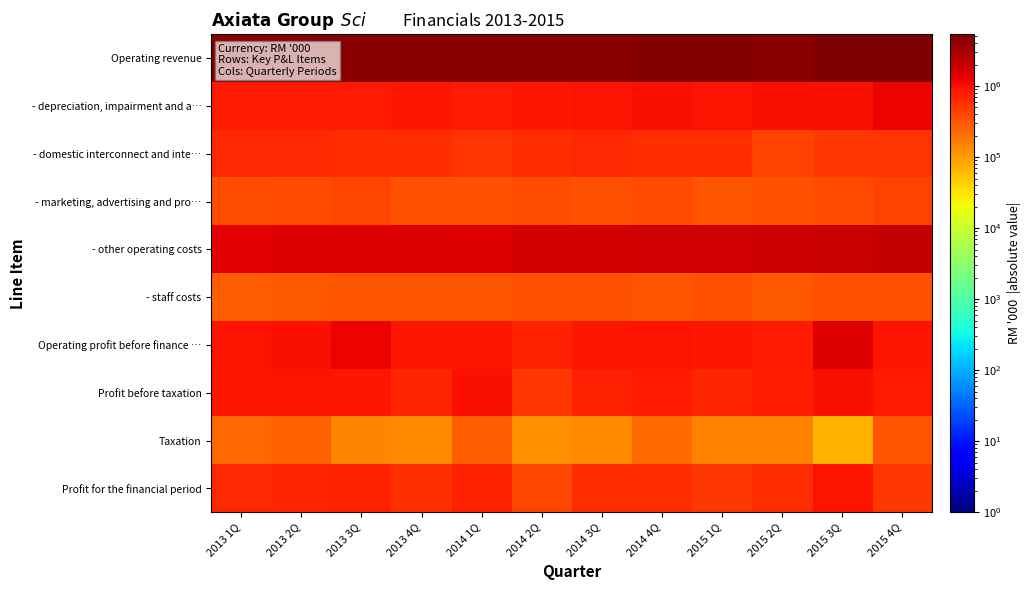

Reading left to right, list all the values displayed in this chart.

Operating revenue: 2013 1Q=4481877	2013 2Q=4629385	2013 3Q=4747318	2013 4Q=4512261	2014 1Q=4515022	2014 2Q=4730433	2014 3Q=4652900	2014 4Q=4813422	2015 1Q=4750720	2015 2Q=4707196	2015 3Q=5065108	2015 4Q=5360437
- depreciation, impairment and a…: 2013 1Q=851699	2013 2Q=854383	2013 3Q=853216	2013 4Q=876032	2014 1Q=838057	2014 2Q=878909	2014 3Q=944215	2014 4Q=996410	2015 1Q=983750	2015 2Q=1000068	2015 3Q=1032224	2015 4Q=1182503
- domestic interconnect and inte…: 2013 1Q=682866	2013 2Q=651141	2013 3Q=633649	2013 4Q=612541	2014 1Q=567124	2014 2Q=623908	2014 3Q=656832	2014 4Q=622932	2015 1Q=635784	2015 2Q=444915	2015 3Q=536071	2015 4Q=541644
- marketing, advertising and pro…: 2013 1Q=354817	2013 2Q=380409	2013 3Q=397937	2013 4Q=343497	2014 1Q=350842	2014 2Q=373269	2014 3Q=344250	2014 4Q=380412	2015 1Q=322624	2015 2Q=343519	2015 3Q=375180	2015 4Q=430469
- other operating costs: 2013 1Q=1376121	2013 2Q=1423733	2013 3Q=1486427	2013 4Q=1529637	2014 1Q=1485008	2014 2Q=1653168	2014 3Q=1619029	2014 4Q=1713713	2015 1Q=1719841	2015 2Q=1893465	2015 3Q=1949369	2015 4Q=2087145
- staff costs: 2013 1Q=288363	2013 2Q=309953	2013 3Q=311901	2013 4Q=316726	2014 1Q=323263	2014 2Q=337688	2014 3Q=332804	2014 4Q=328963	2015 1Q=331282	2015 2Q=310169	2015 3Q=340853	2015 4Q=337079
Operating profit before finance …: 2013 1Q=945122	2013 2Q=1028894	2013 3Q=1201170	2013 4Q=920318	2014 1Q=879634	2014 2Q=738196	2014 3Q=888678	2014 4Q=969062	2015 1Q=872697	2015 2Q=842012	2015 3Q=1455633	2015 4Q=932296
Profit before taxation: 2013 1Q=915703	2013 2Q=972711	2013 3Q=918059	2013 4Q=726566	2014 1Q=1014969	2014 2Q=525880	2014 3Q=747186	2014 4Q=840449	2015 1Q=689961	2015 2Q=784181	2015 3Q=1027312	2015 4Q=829688
Taxation: 2013 1Q=240497	2013 2Q=265448	2013 3Q=148278	2013 4Q=140239	2014 1Q=285003	2014 2Q=122005	2014 3Q=139812	2014 4Q=226730	2015 1Q=153840	2015 2Q=154557	2015 3Q=72229	2015 4Q=314449
Profit for the financial period: 2013 1Q=675206	2013 2Q=707263	2013 3Q=769781	2013 4Q=586327	2014 1Q=729966	2014 2Q=403875	2014 3Q=607374	2014 4Q=613719	2015 1Q=536121	2015 2Q=629624	2015 3Q=955083	2015 4Q=515239